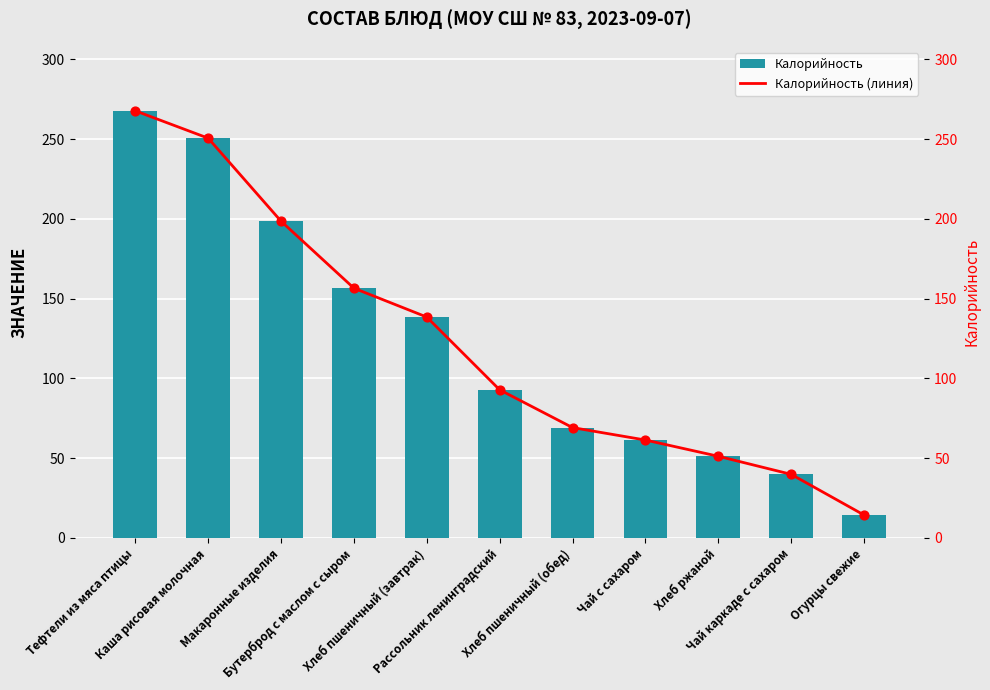

What is the total value across all series at Хлеб пшеничный (завтрак)?

277.0